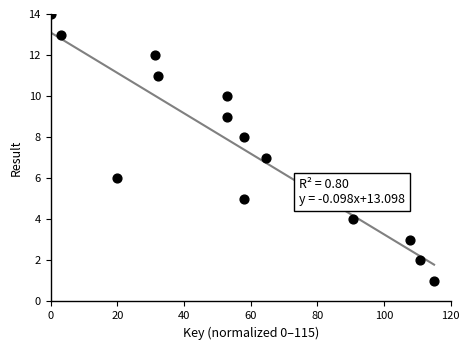

What is the range of Y values (max minus min)?

13